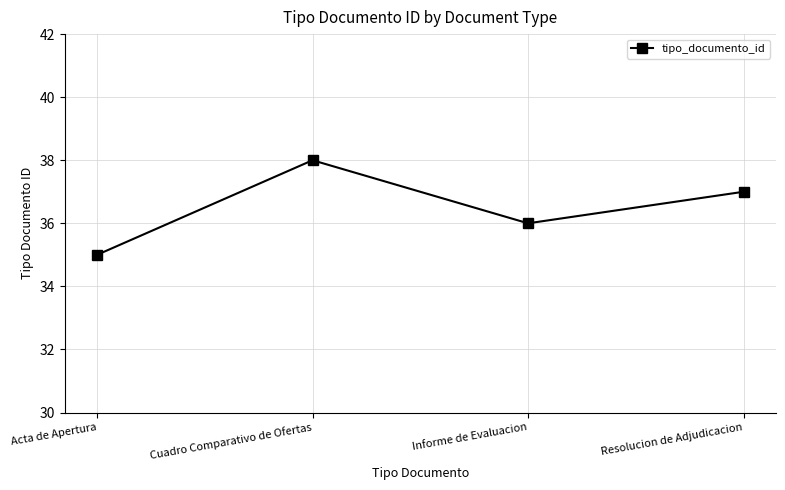

Is this an area chart (filled region under the line)?

No